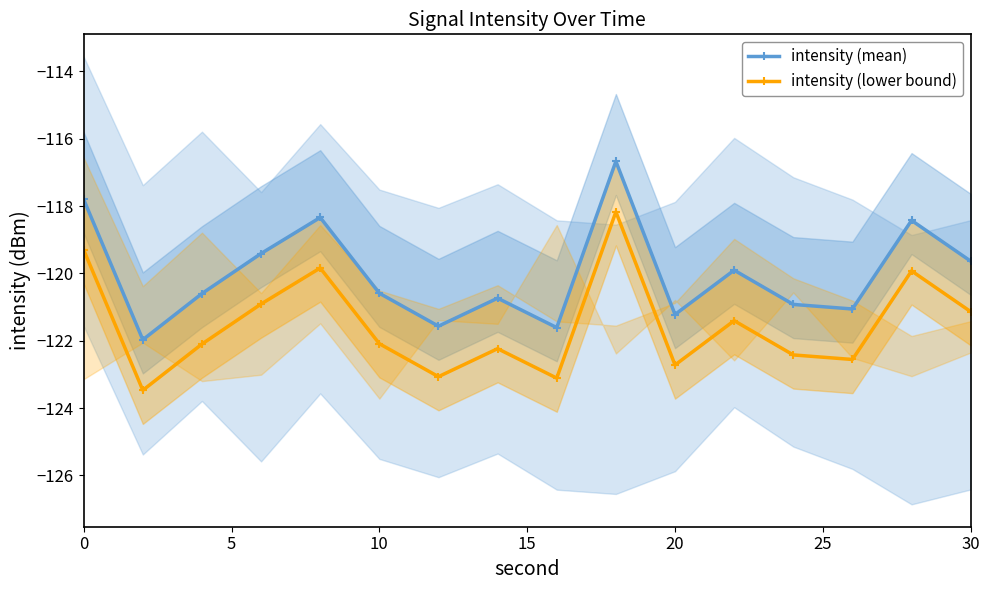

Reading left to right, list all the values displayed in this chart.

intensity (mean): -117.8	-122.0	-120.6	-119.4	-118.3	-120.6	-121.6	-120.7	-121.6	-116.7	-121.2	-119.9	-120.9	-121.1	-118.4	-119.6
intensity (lower bound): -119.3	-123.5	-122.1	-120.9	-119.8	-122.1	-123.1	-122.2	-123.1	-118.2	-122.7	-121.4	-122.4	-122.6	-119.9	-121.1